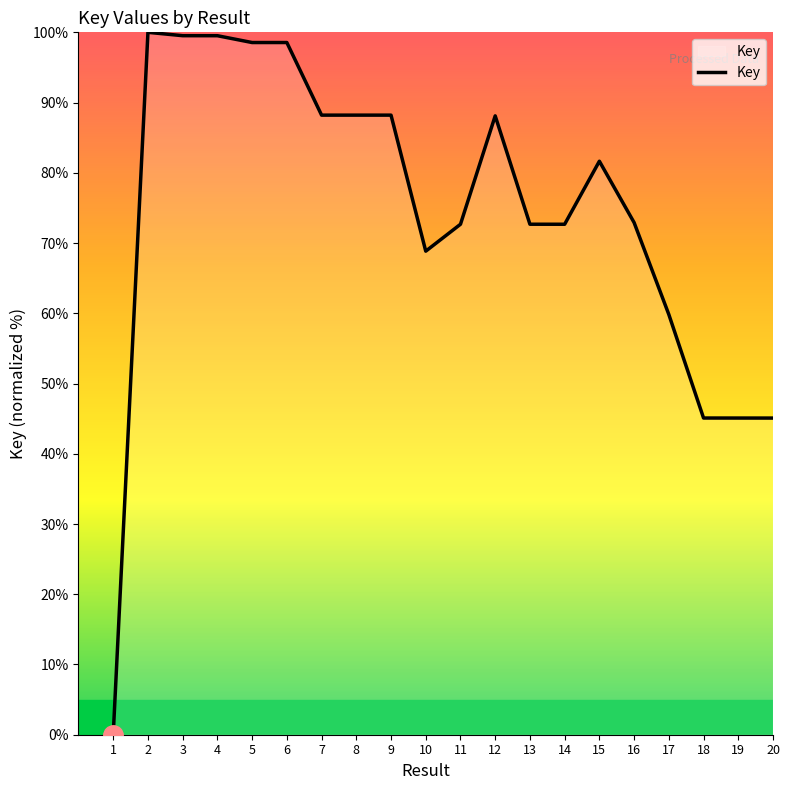

What is the approximate value at 20?

45.1